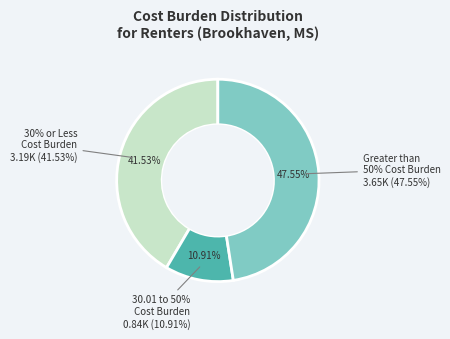

To the nearest percent, what is the combined percentage of 30.01 to 50% Cost Burden and Greater than 50% Cost Burden?

58%